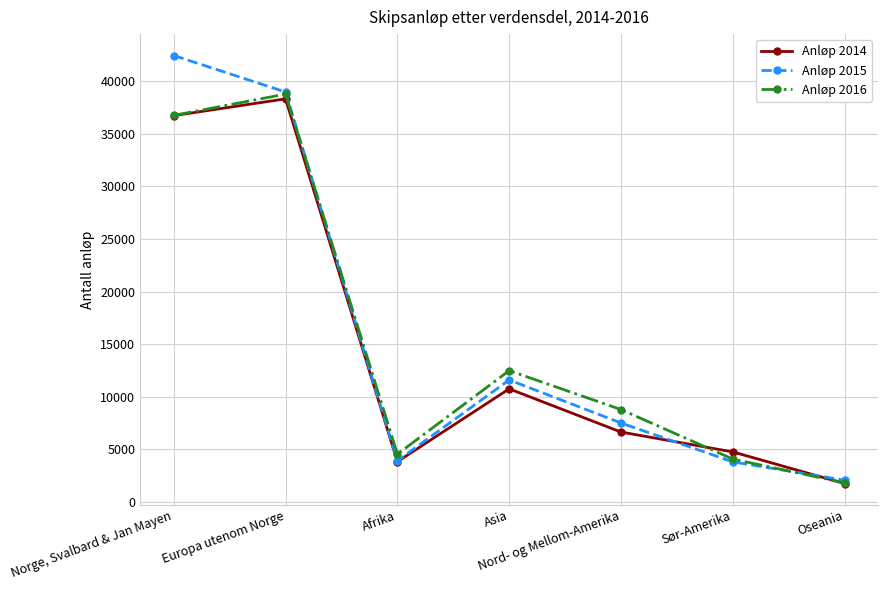

What is the label of the 2nd point from the right?

Sør-Amerika